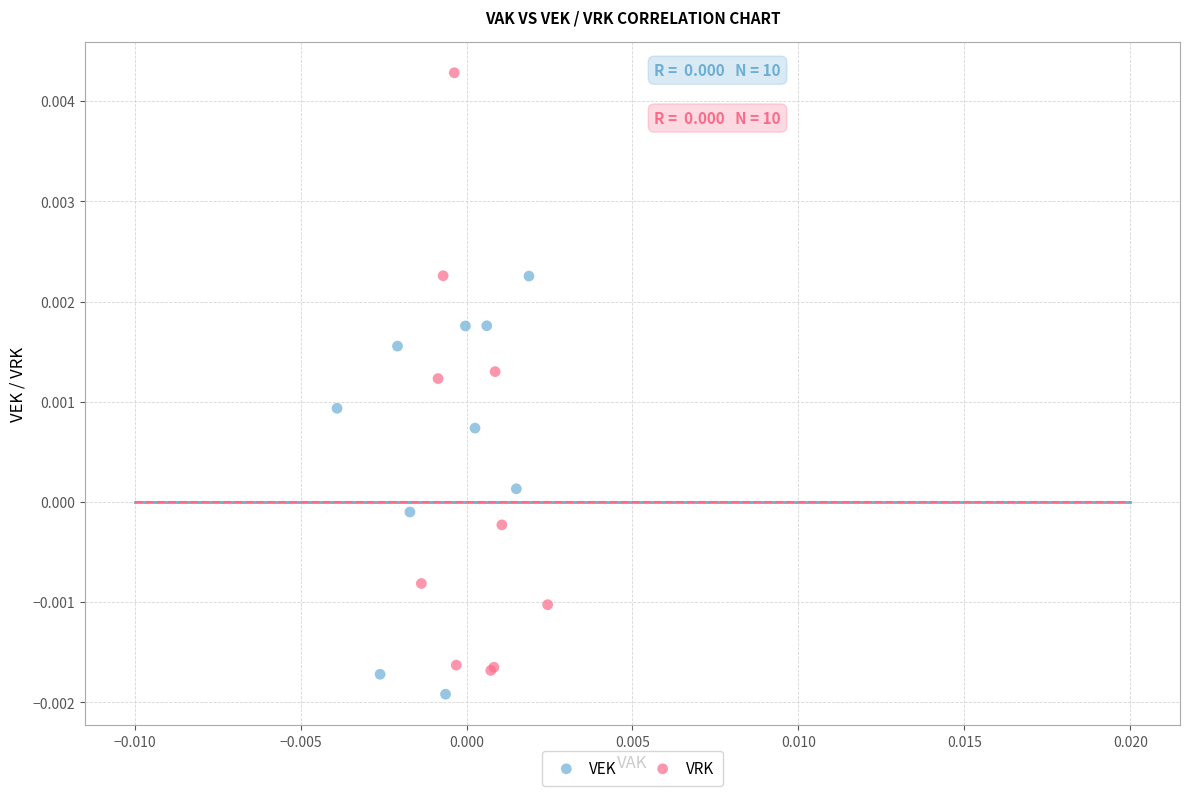

Which series has the widest spread of Y values?

VRK